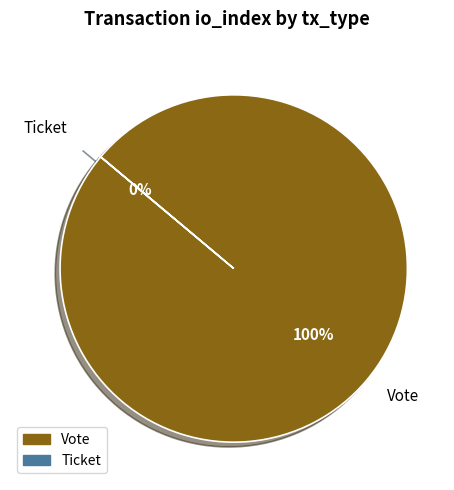

Does Vote account for over 50% of the chart?

Yes